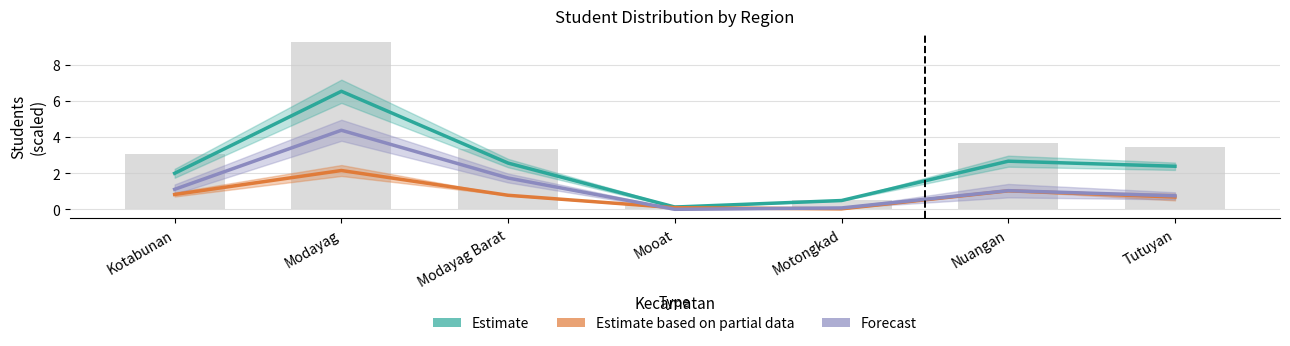

How many values in Forecast are above zero?

6